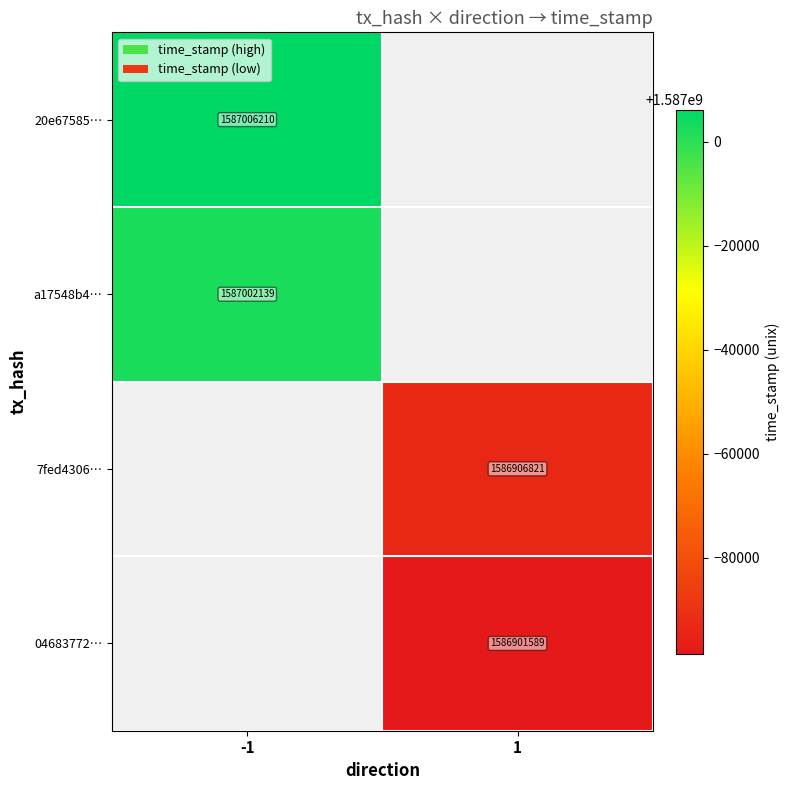

At how many categories does at least one series exceed 1586950824?

1